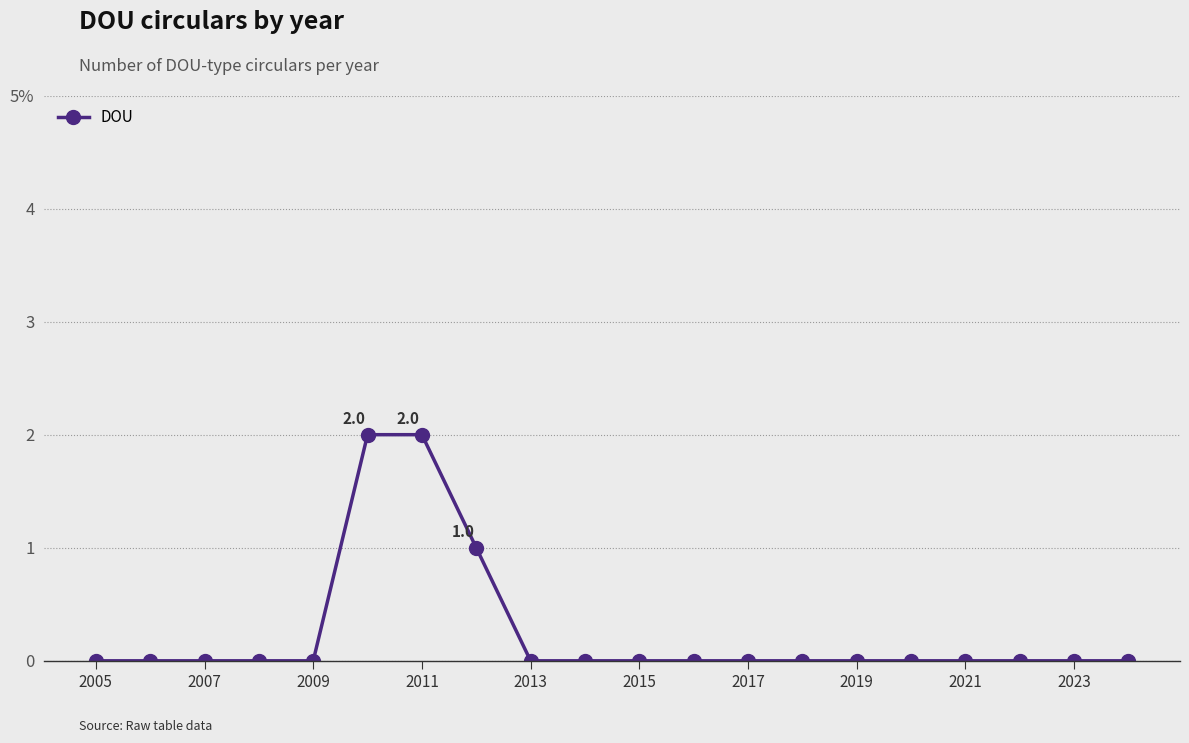

At which label is the value closest to 1?

2019